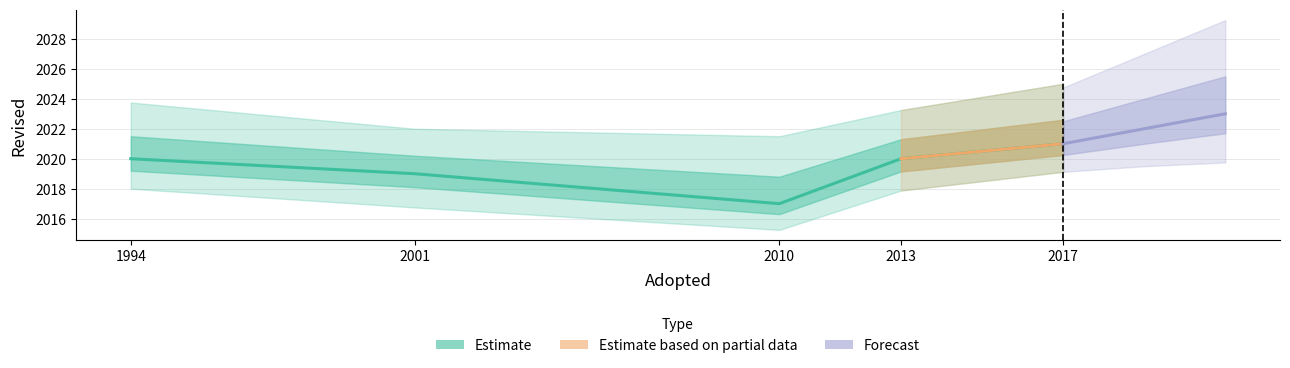

How many interior local valleys (lower than both neighbors) does the data have?

1